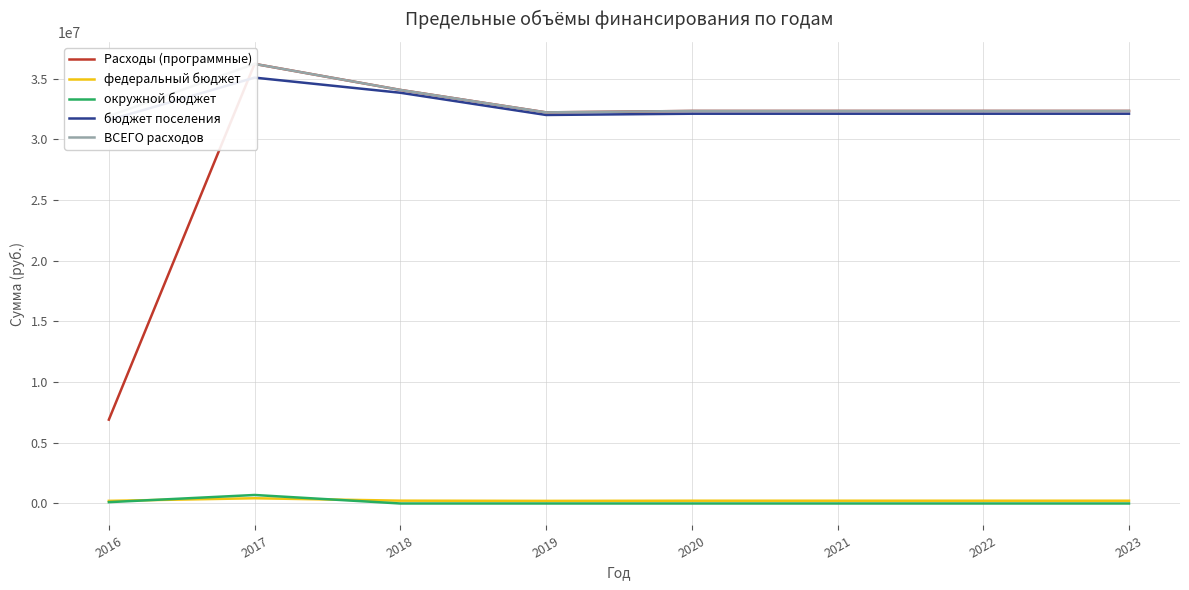

Reading right to left, list all the values displayed in this chart.

Расходы (программные): 2023=32331800.0	2022=32331800.0	2021=32331800.0	2020=32331800.0	2019=32215500.0	2018=34063700.0	2017=36208396.5	2016=6905557.3
федеральный бюджет: 2023=227300.0	2022=227300.0	2021=227300.0	2020=227300.0	2019=214000.0	2018=231700.0	2017=430811.0	2016=216200.0
окружной бюджет: 2023=0.0	2022=0.0	2021=0.0	2020=0.0	2019=0.0	2018=0.0	2017=700000.0	2016=110000.0
бюджет поселения: 2023=32104500.0	2022=32104500.0	2021=32104500.0	2020=32104500.0	2019=32001500.0	2018=33832000.0	2017=35077585.5	2016=31579961.8
ВСЕГО расходов: 2023=32331800.0	2022=32331800.0	2021=32331800.0	2020=32331800.0	2019=32215500.0	2018=34063700.0	2017=36208396.5	2016=31906161.8